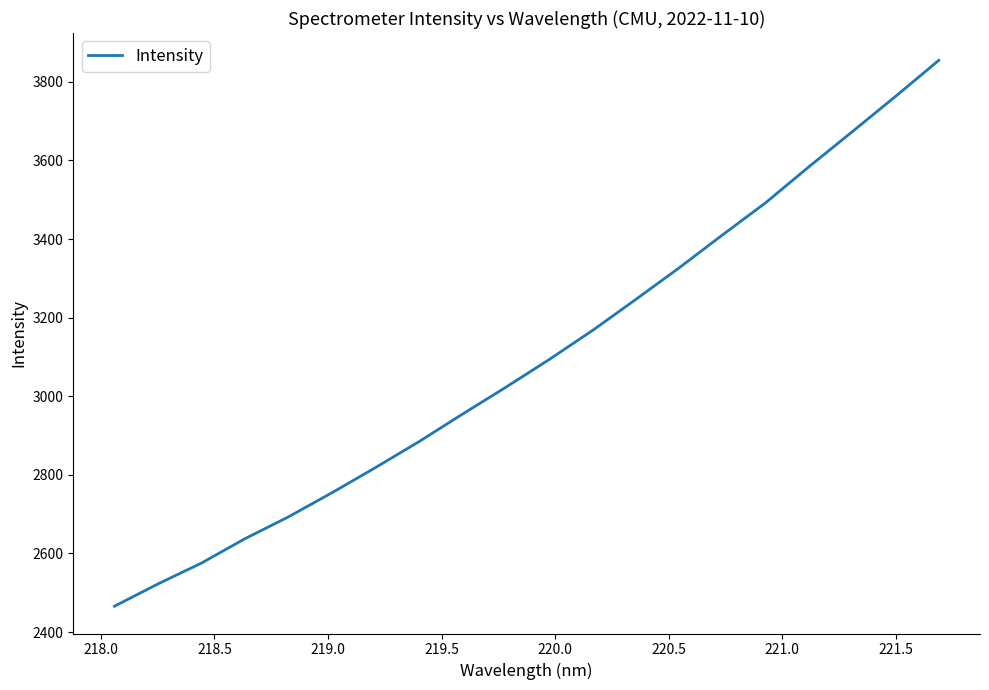

What is the maximum value shown in the chart?

3854.9